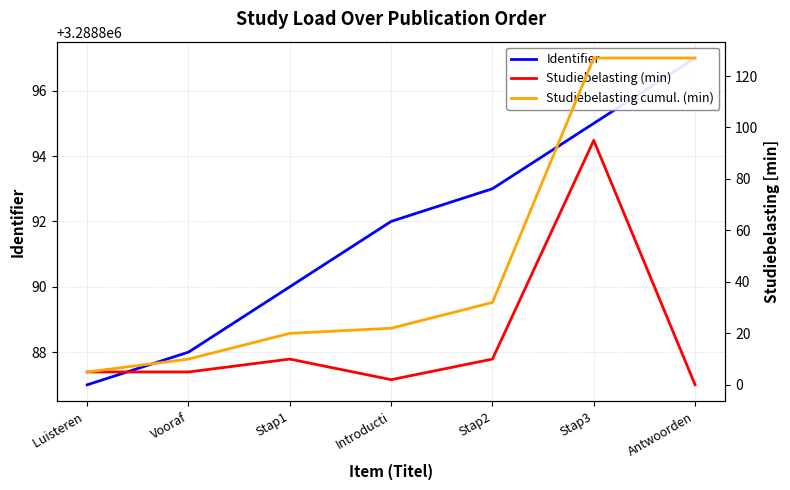

At which category is the sum across all series the highest?

Stap3